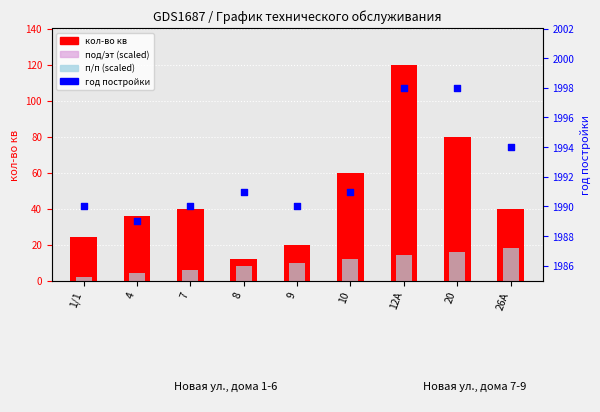

What is the total value across all series at 9?

2028.0